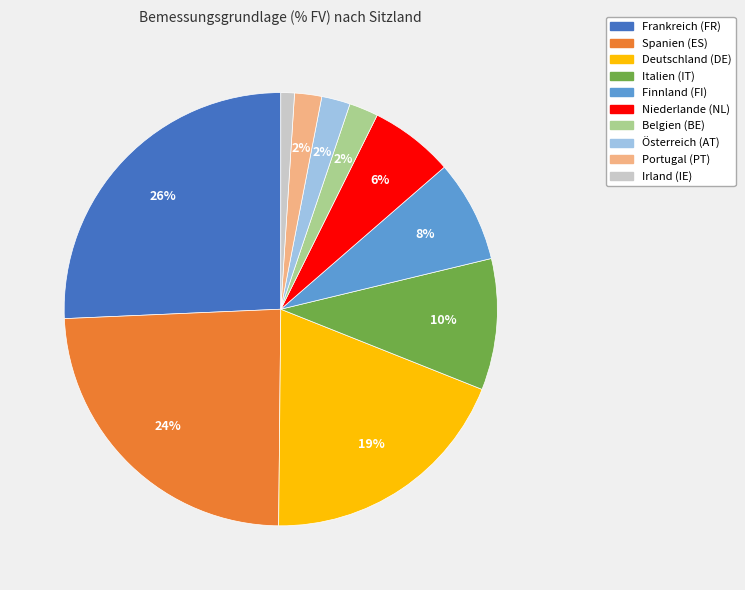

To the nearest percent, what is the difference between the largest and smallest slice percentages?

25%